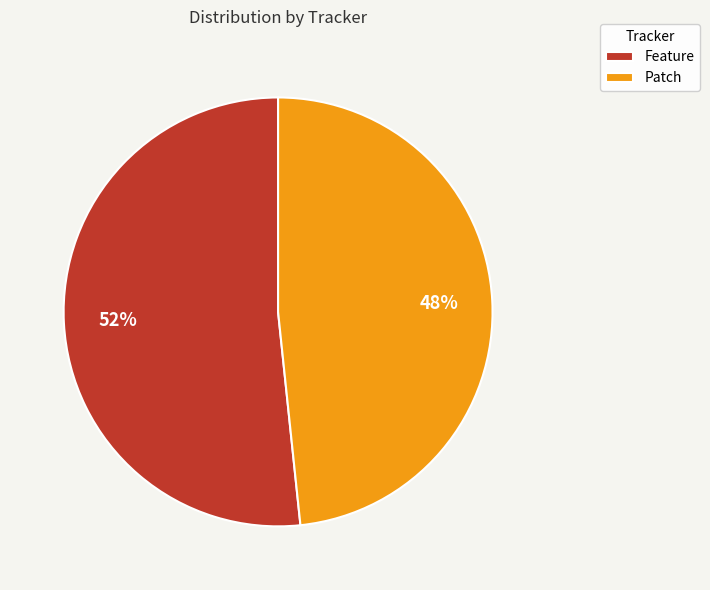

Which slice is the largest?

Feature